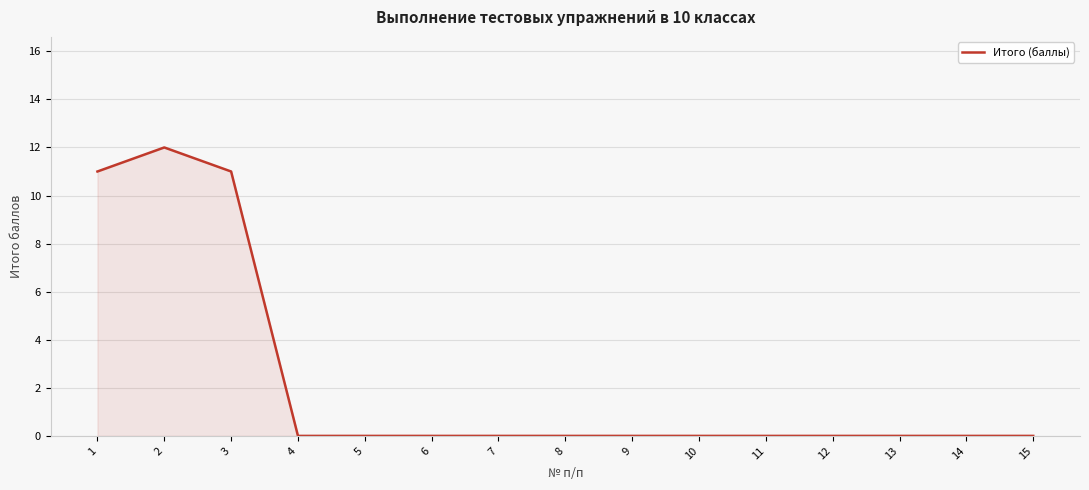

What is the change in value from 3 to 6?

-11